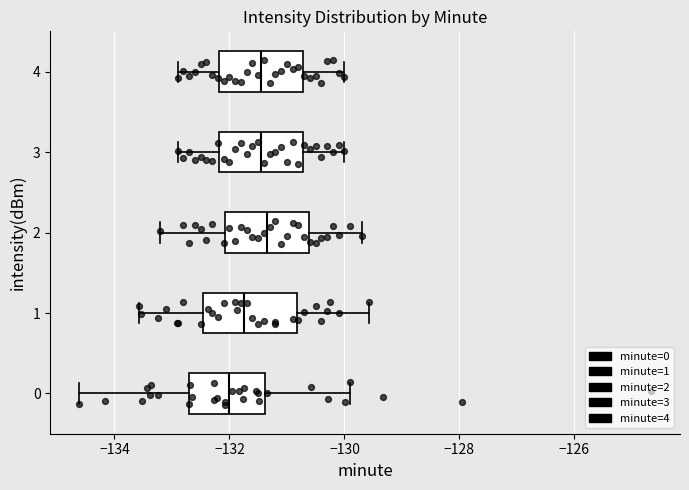

Reading bottom to top, read every box against the x-axis: the position of its median line, the range the box covers, and the ends of its whiskers. The values are not printed on the chart, so give them approximately, as read against the axis.

0: median -132.0, box -132.6 to -131.4, whiskers -134.6 to -129.8
1: median -131.8, box -132.4 to -130.8, whiskers -133.6 to -129.6
2: median -131.4, box -132.0 to -130.6, whiskers -133.2 to -129.6
3: median -131.4, box -132.2 to -130.8, whiskers -132.8 to -130.0
4: median -131.4, box -132.2 to -130.8, whiskers -132.8 to -130.0